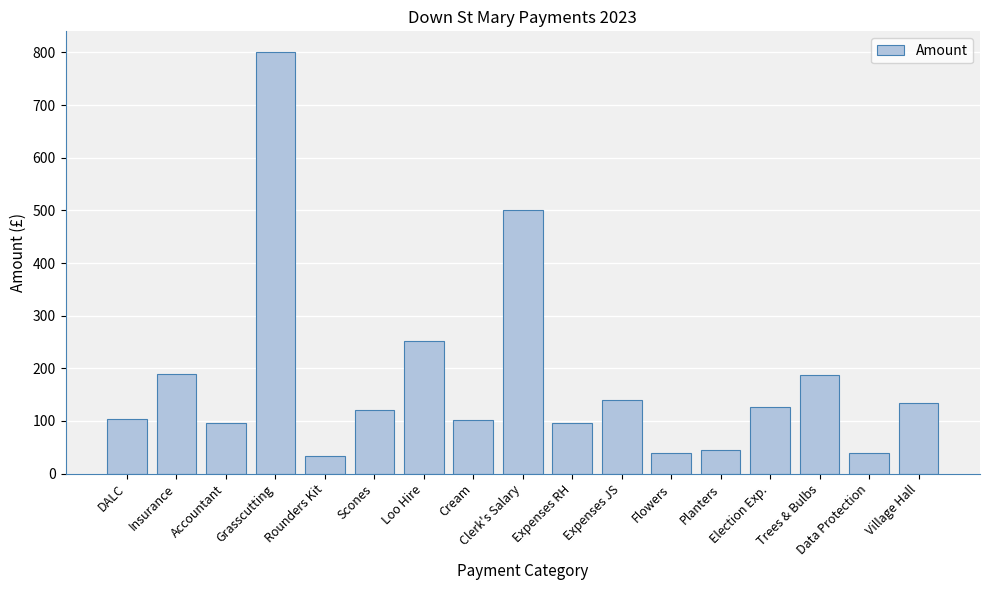

What is the smallest value displayed?

33.0